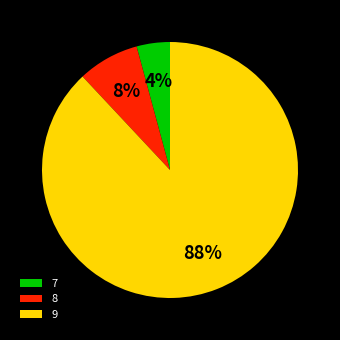

Which has a higher value, 9 or 7?

9